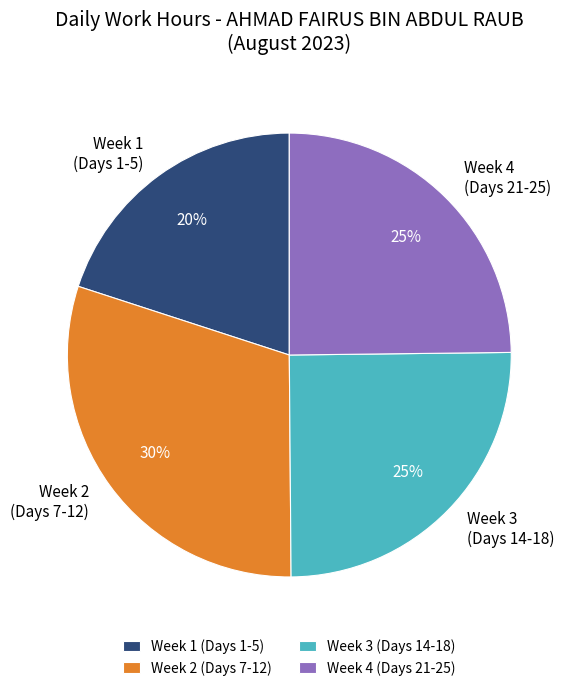

To the nearest percent, what portion does Week 1 (Days 1-5) represent?

20%